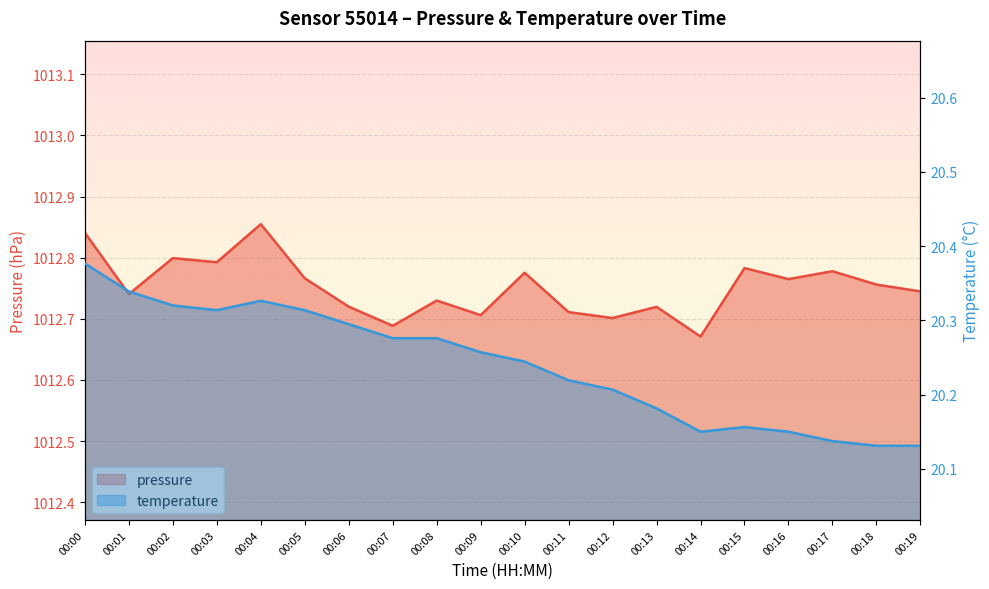

What is the approximate value of pressure at 00:13?

1012.7